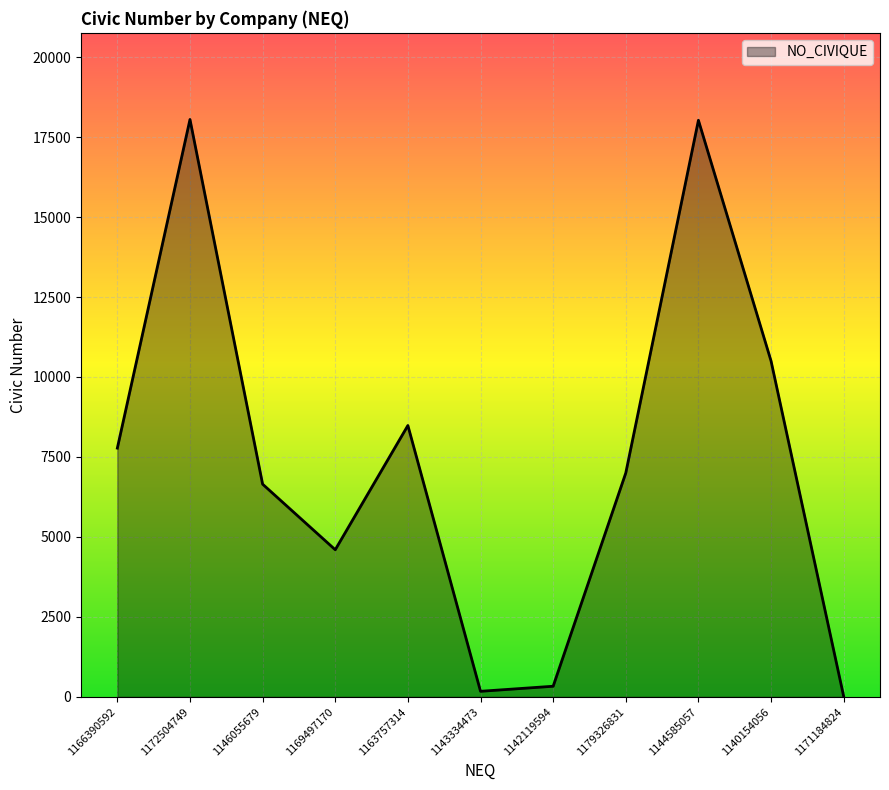

At which label is the value closest to 9032?

1163757314